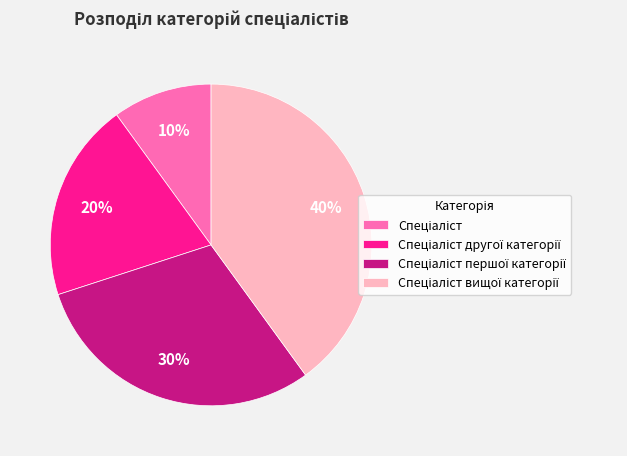

To the nearest percent, what is the average slice percentage?

25%